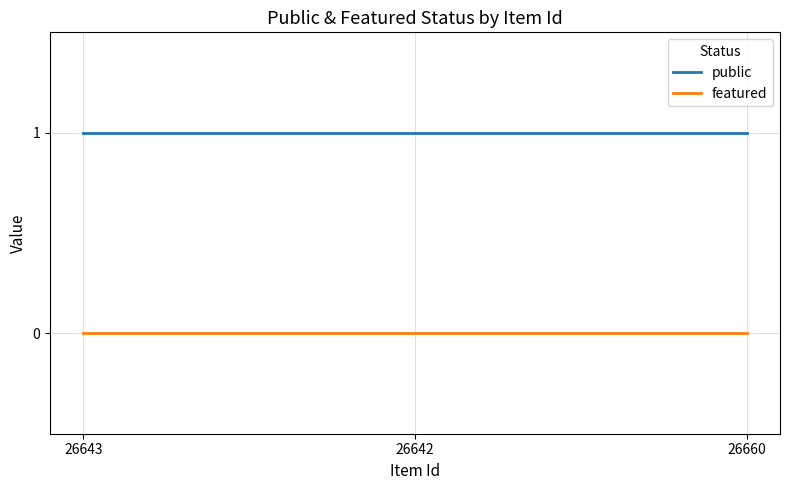

List the series in order of their overall mean, lowest first.

featured, public